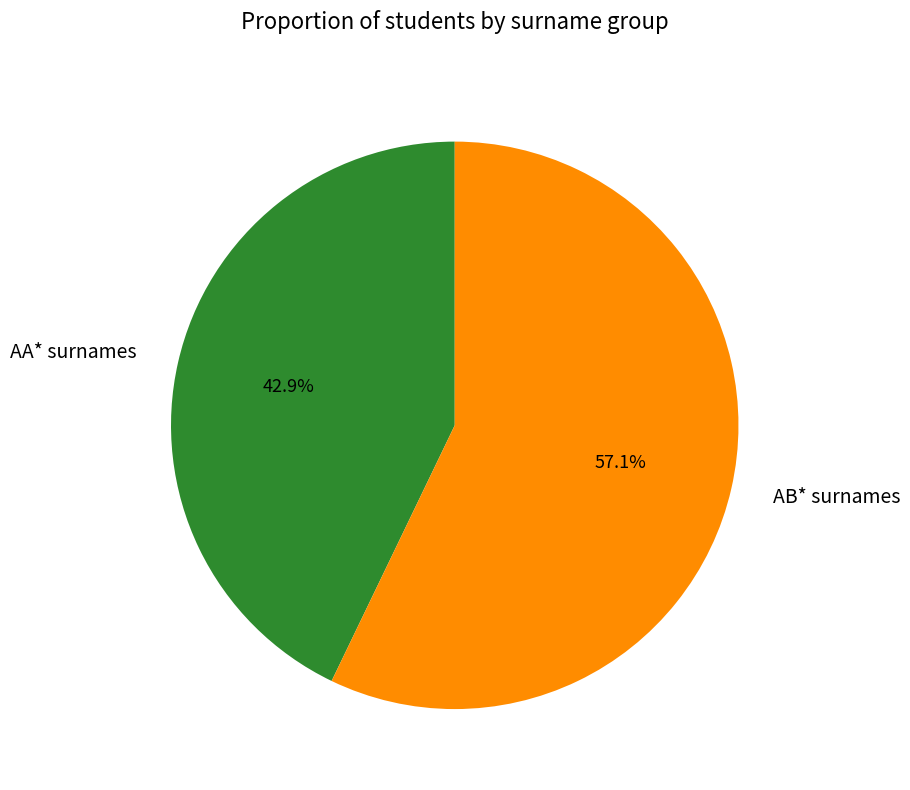

Which slice is the largest?

AB* surnames